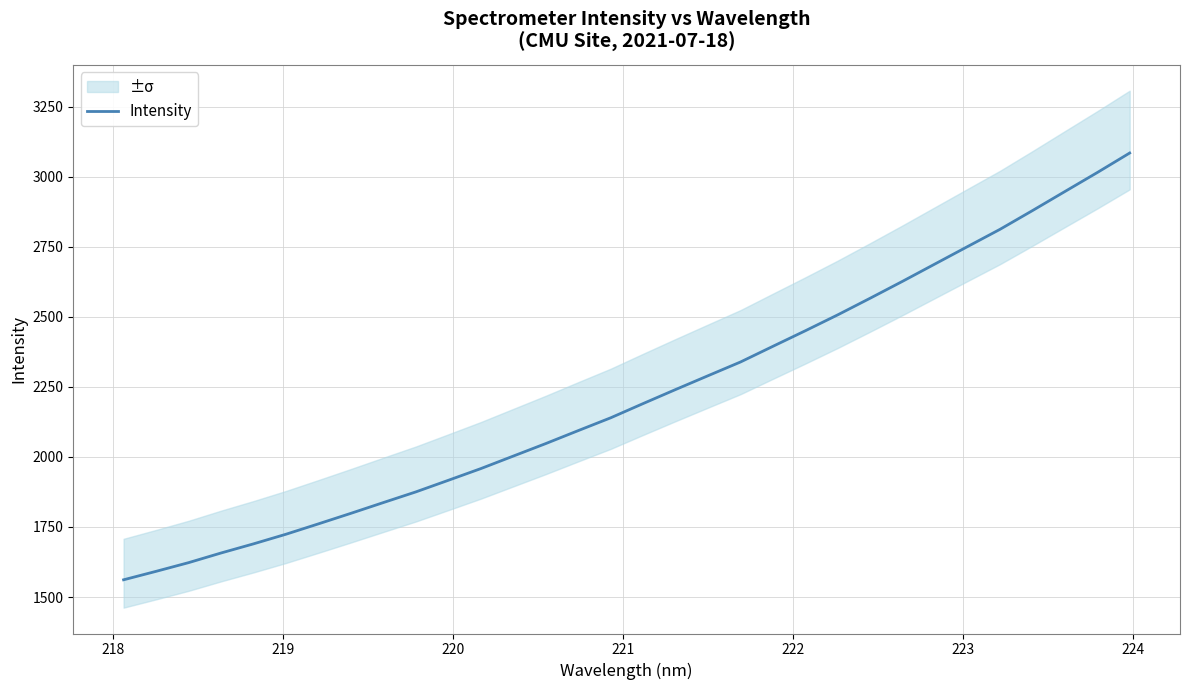

What is the minimum value for Intensity?

1561.6